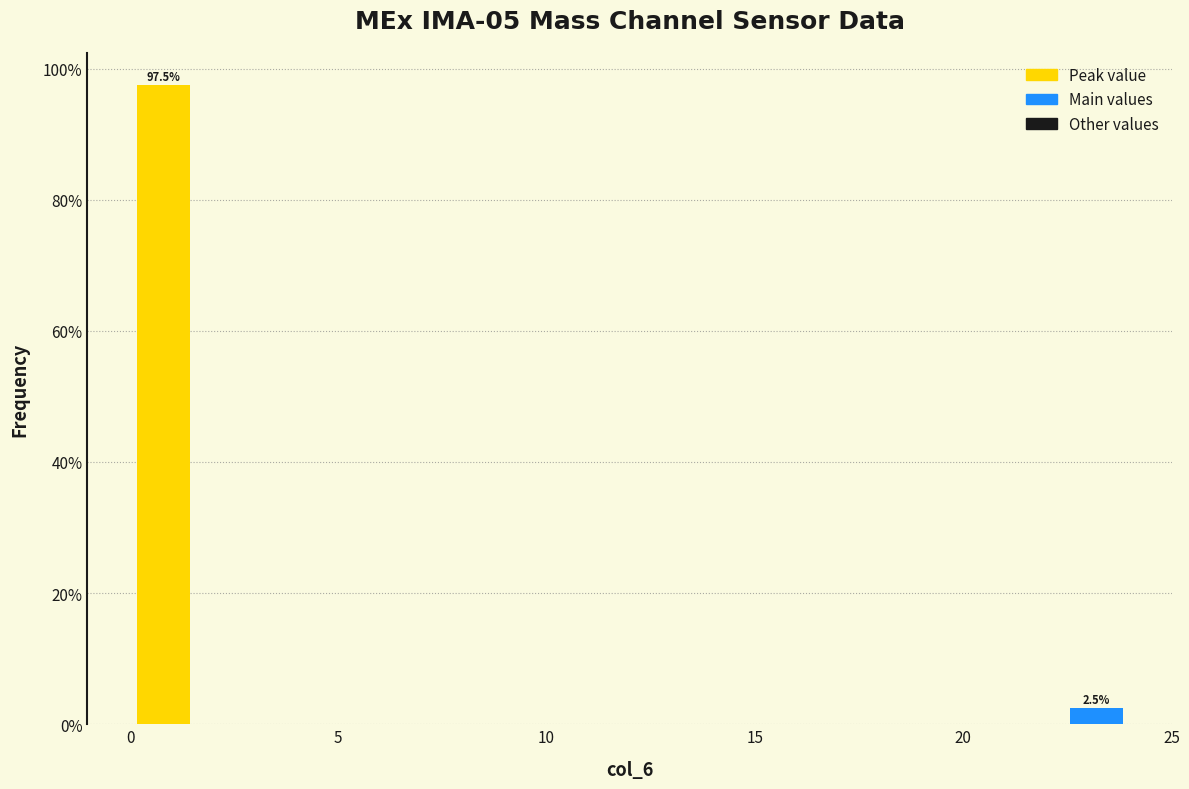

Around what value on the x-axis is the tallest bar? Give the approximate position of its centre, as read against the axis.

1.0